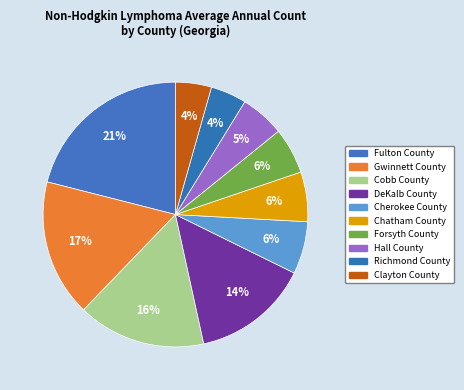

Count the number of slices in the pie.

10